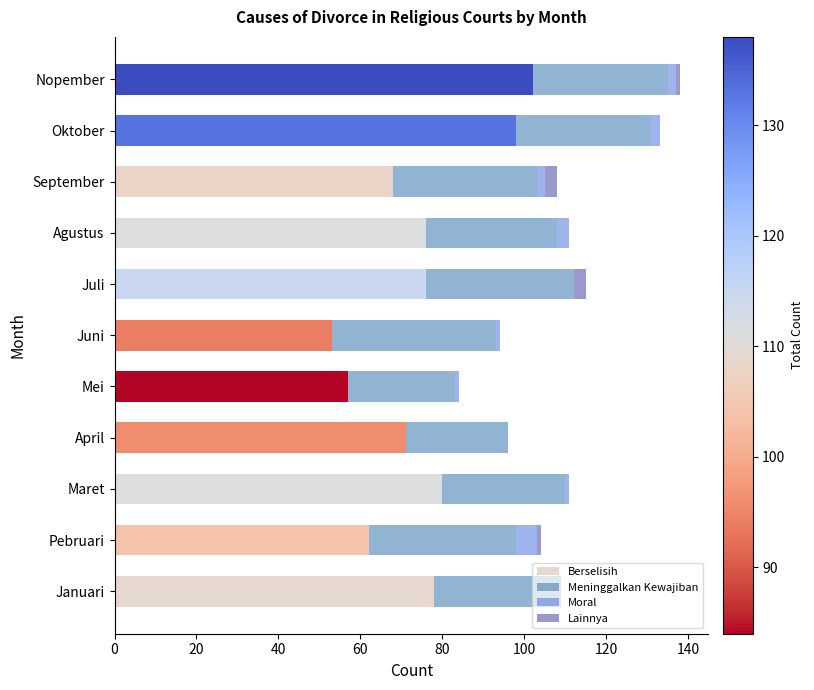

What is the sum of all Berselisih values?

821